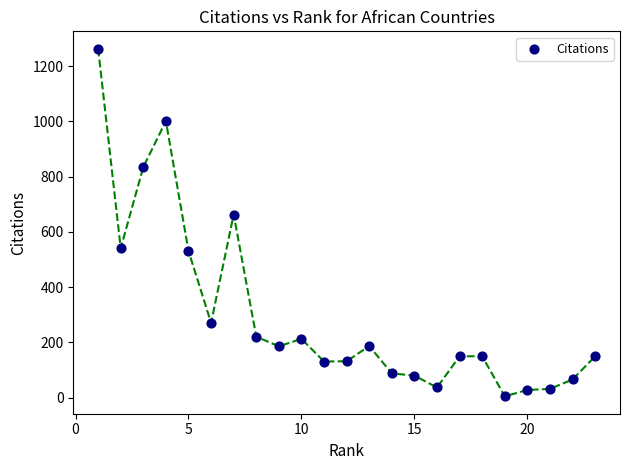

What Y value in the scatter plot is closest to 634?

663